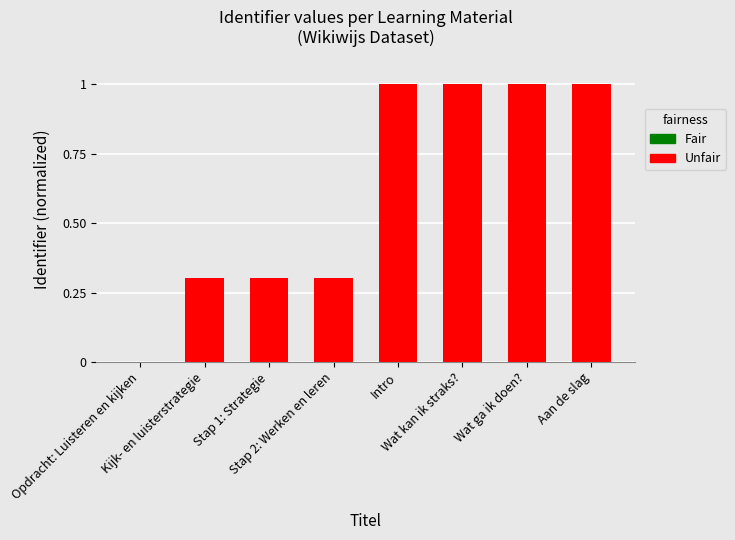

The value at Intro is 1.0. True or false?

True